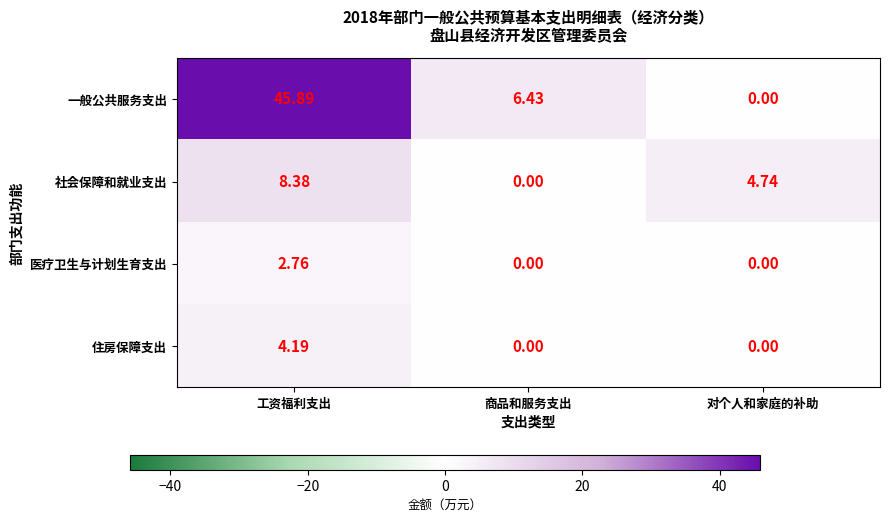

Which series changed the most between 工资福利支出 and 商品和服务支出?

一般公共服务支出